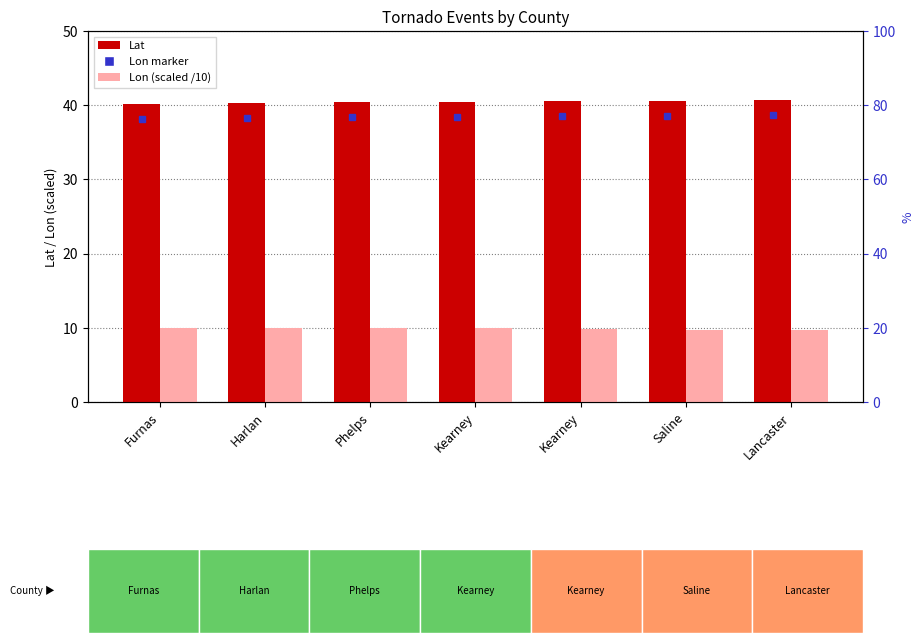

True or false: Lat has a value of 60.3 at Phelps.

False